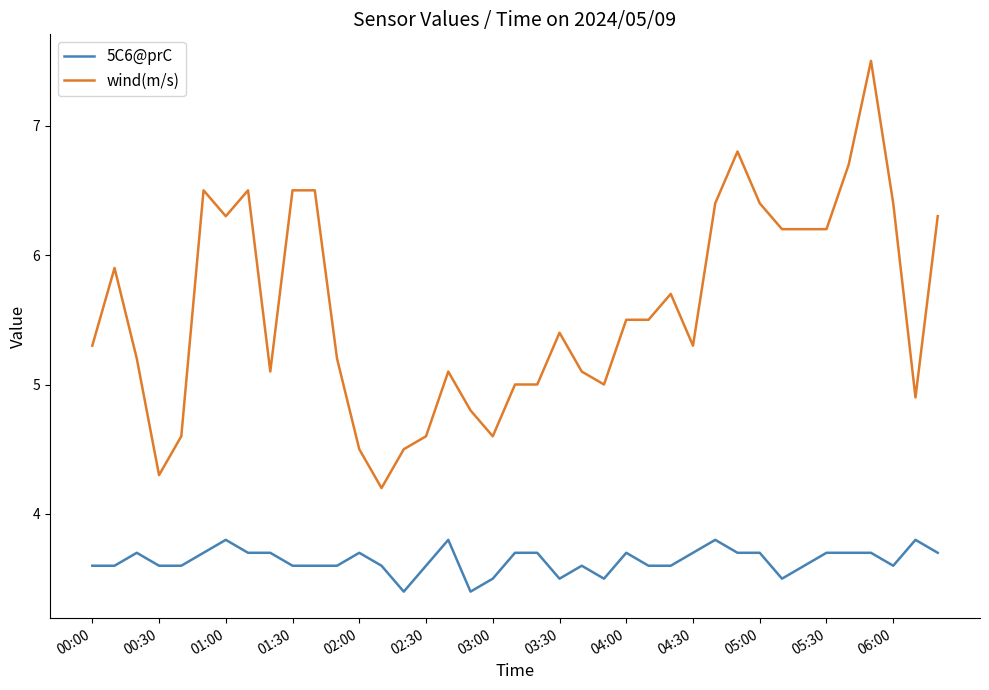

Which series has the widest spread of values?

wind(m/s)